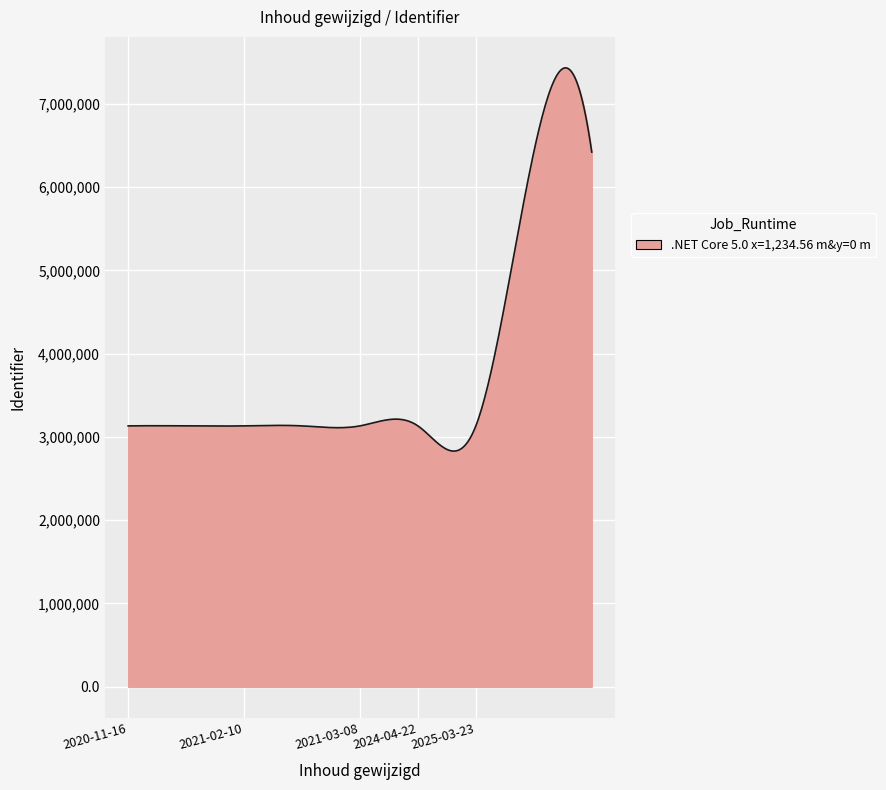

What is the difference between the maximum and minimum values?

4602080.5